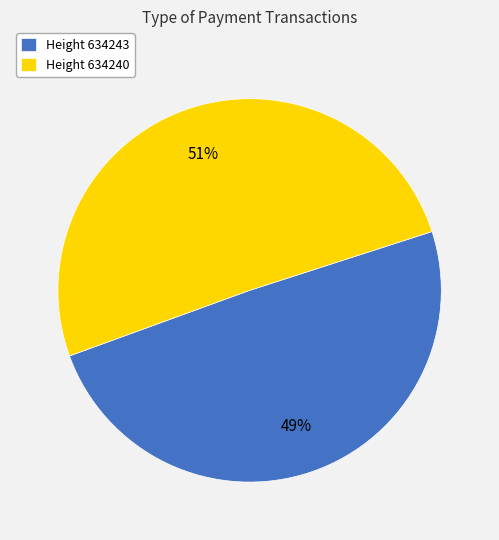

Which category accounts for the majority?

Height 634240